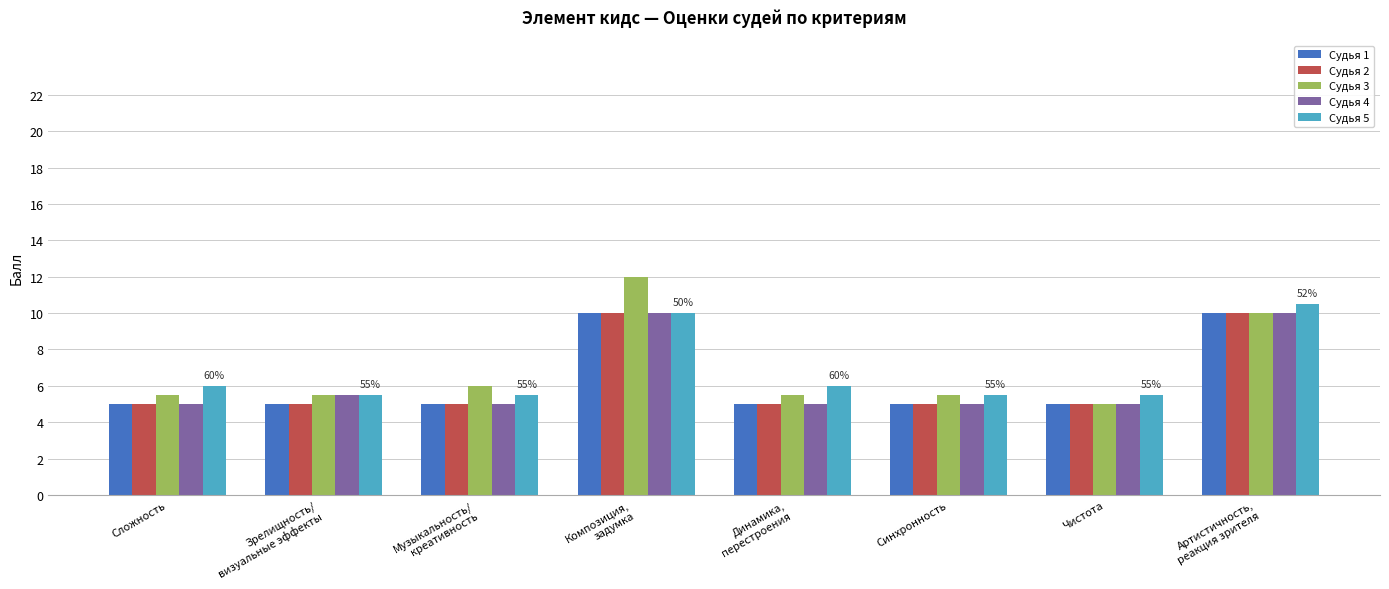

What is the difference between the maximum and minimum values in the Судья 4 series?

5.0